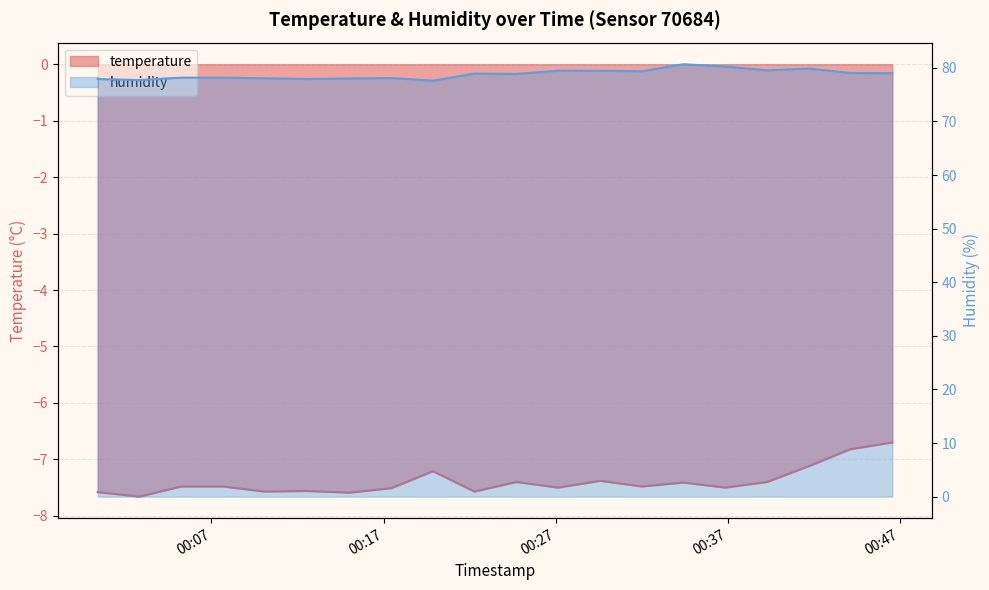

Rank the series by their maximum value, from lowest to highest.

temperature, humidity